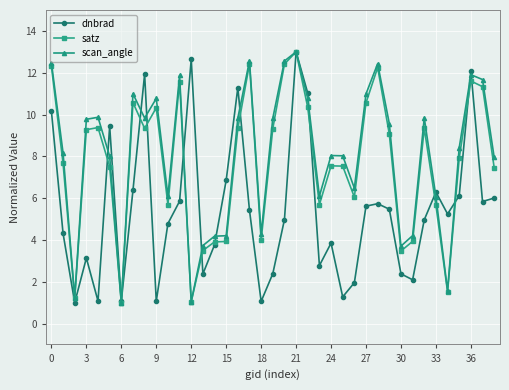

What is the difference between the maximum and second lowest values in the satz series?

12.0